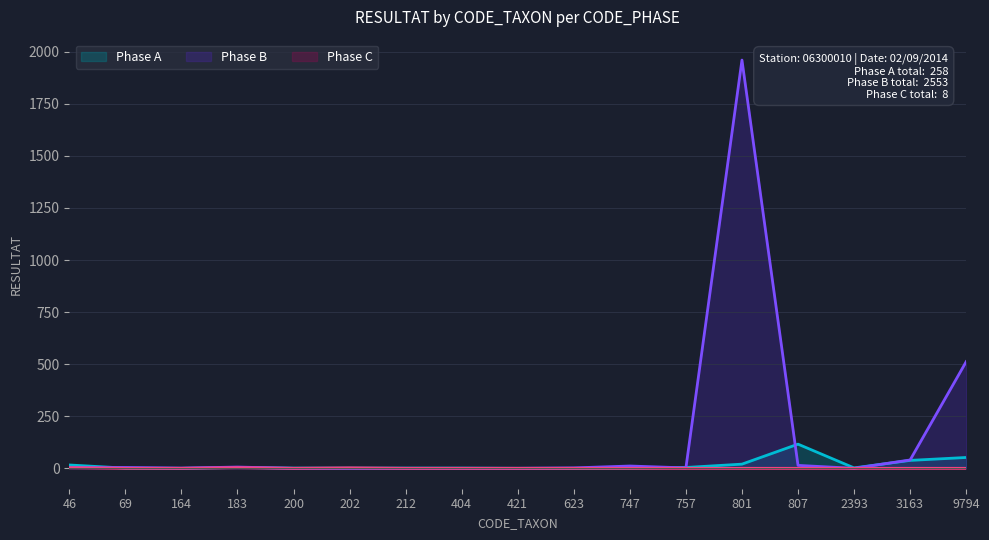

What is the total value across all series at 202?

3